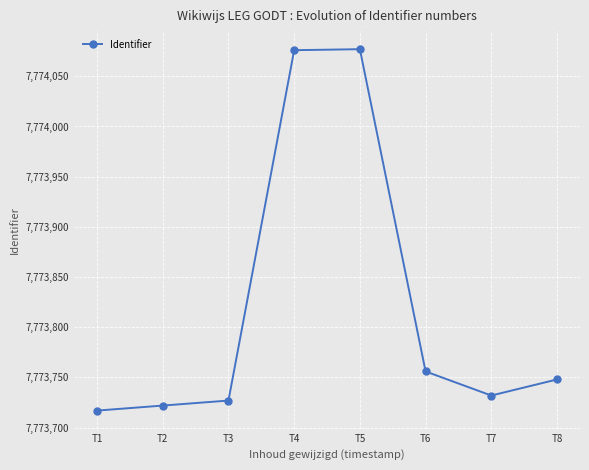

How many lines are shown in the chart?

1